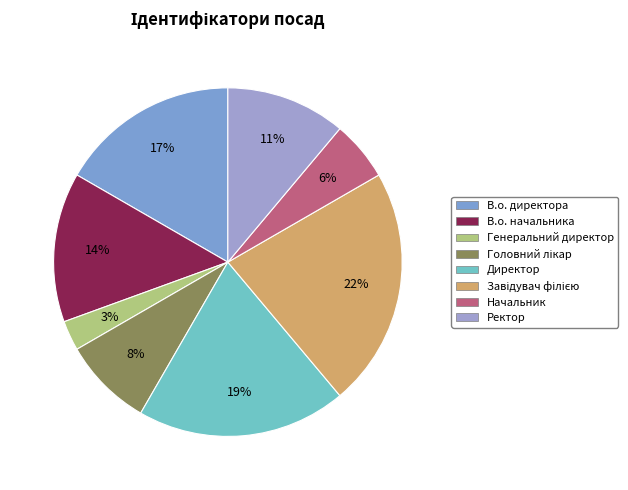

Does Завідувач філією represent more than half of the total?

No